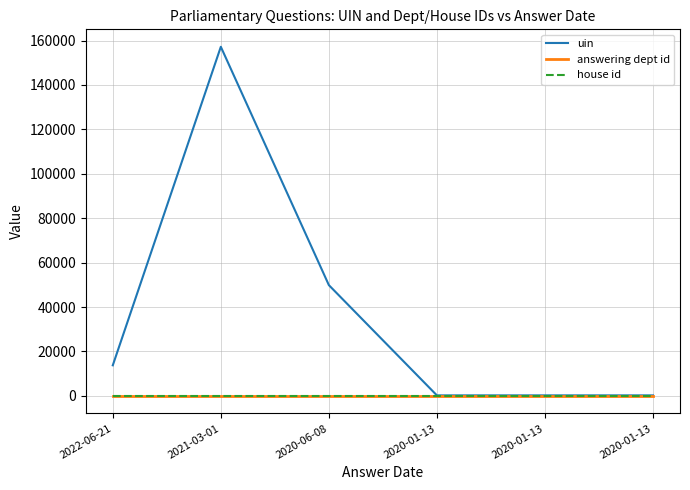

Does the chart display data point markers on the line(s)?

No